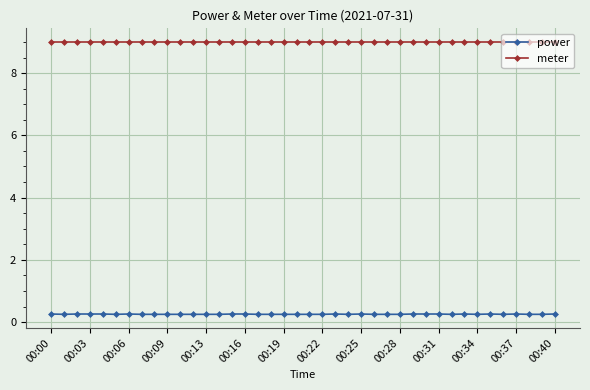

True or false: power and meter intersect in this chart.

False